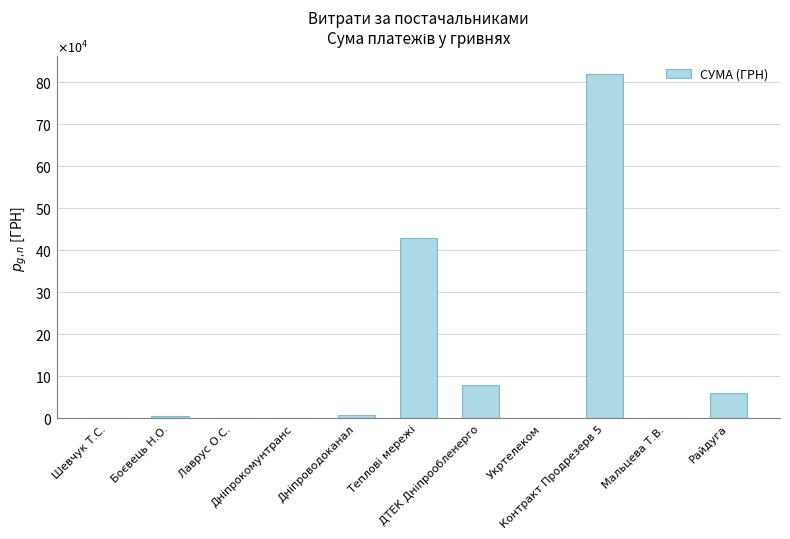

What is the ratio of the value at Дніпрокомунтранс to the value at Лаврус О.С.?

1.6